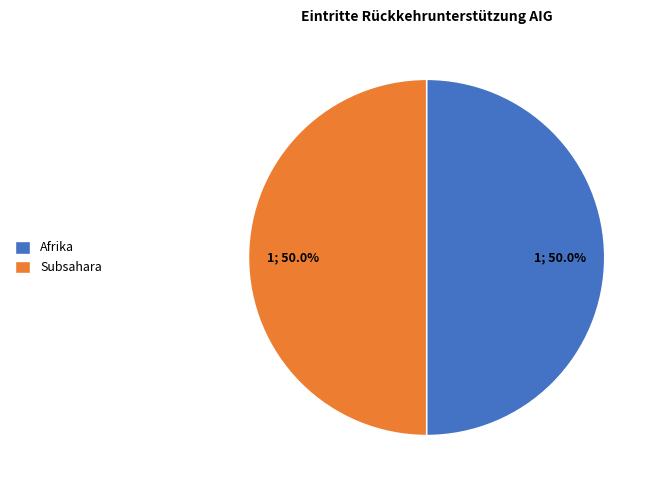

How many slices are in this pie chart?

2